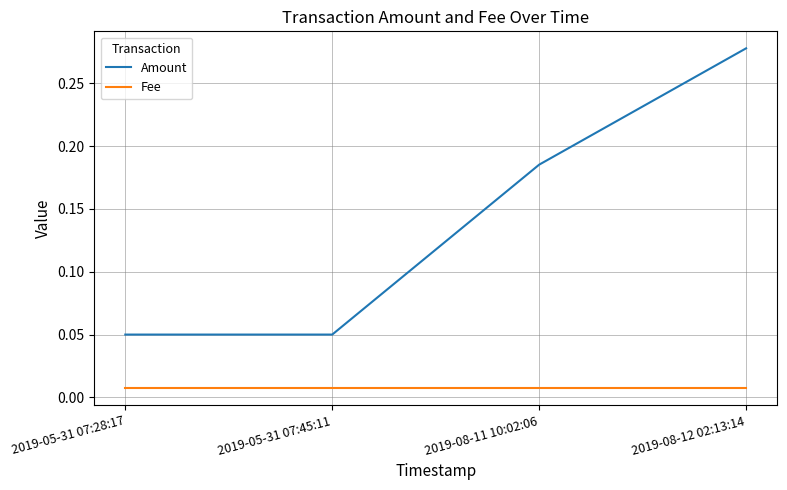

What position from the left is 2019-08-11 10:02:06?

3